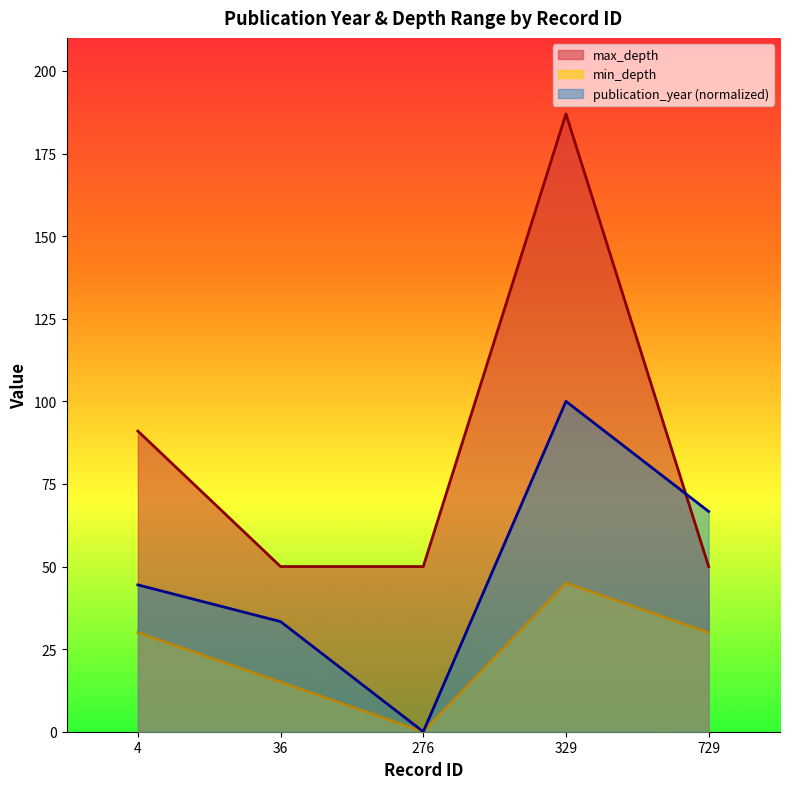

What is the approximate value of publication_year at 4?

44.4